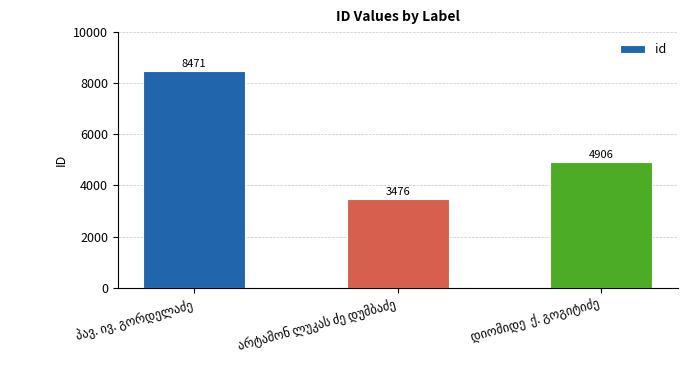

What is the maximum value shown in the chart?

8471